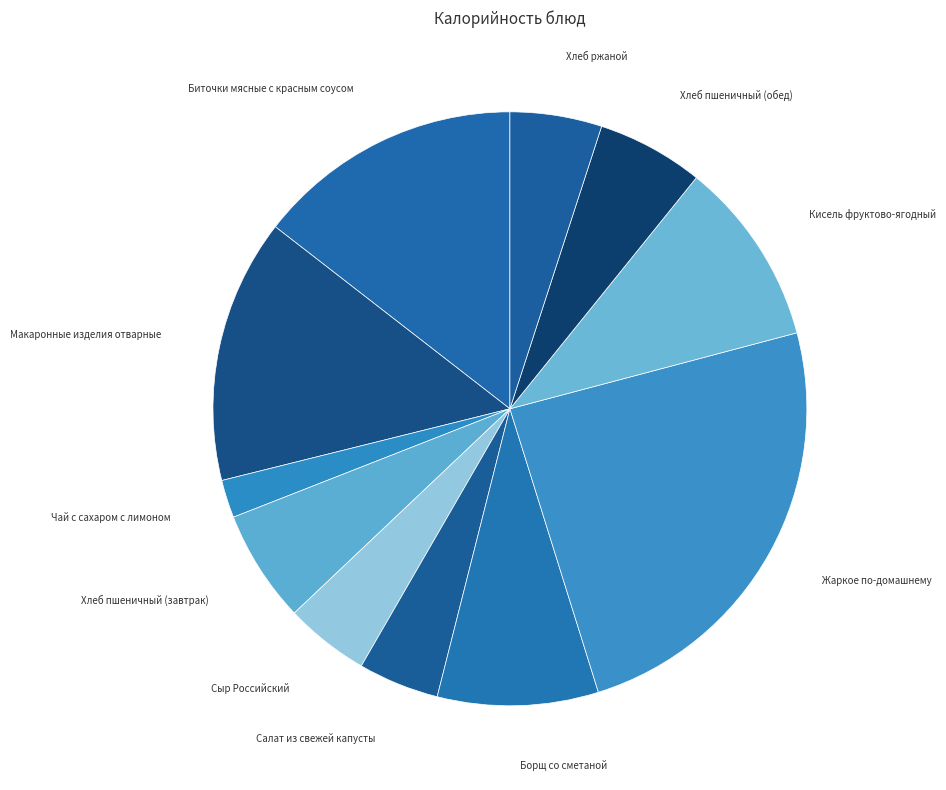

How many segments does this pie chart have?

11